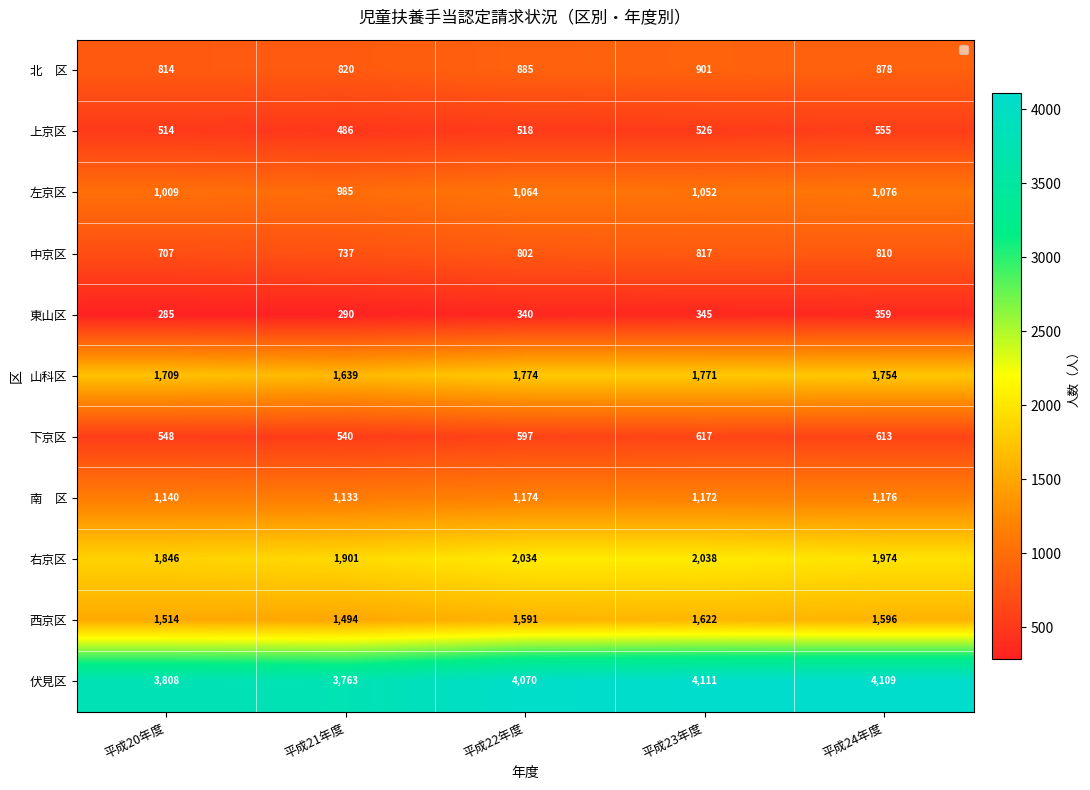

The 右京区 series shows 1846 at 平成20年度. True or false?

True